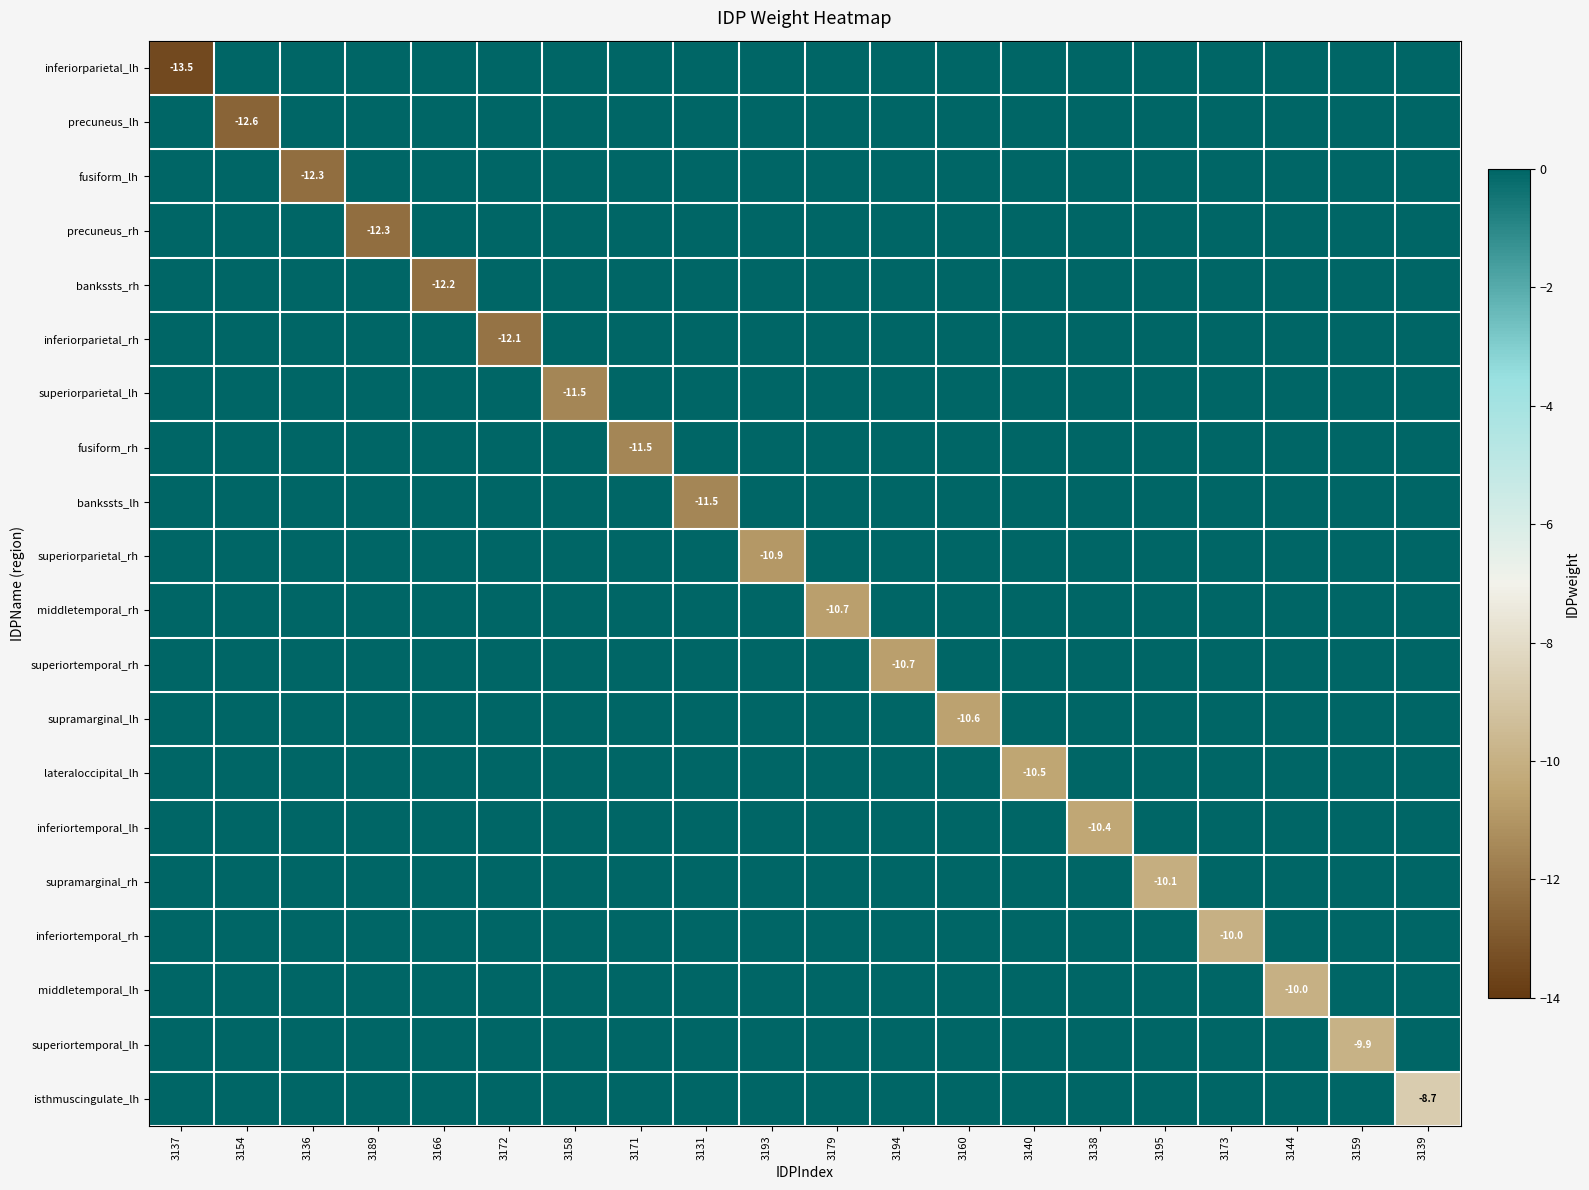

The value of supramarginal_lh at 3160 is -6.1. True or false?

False